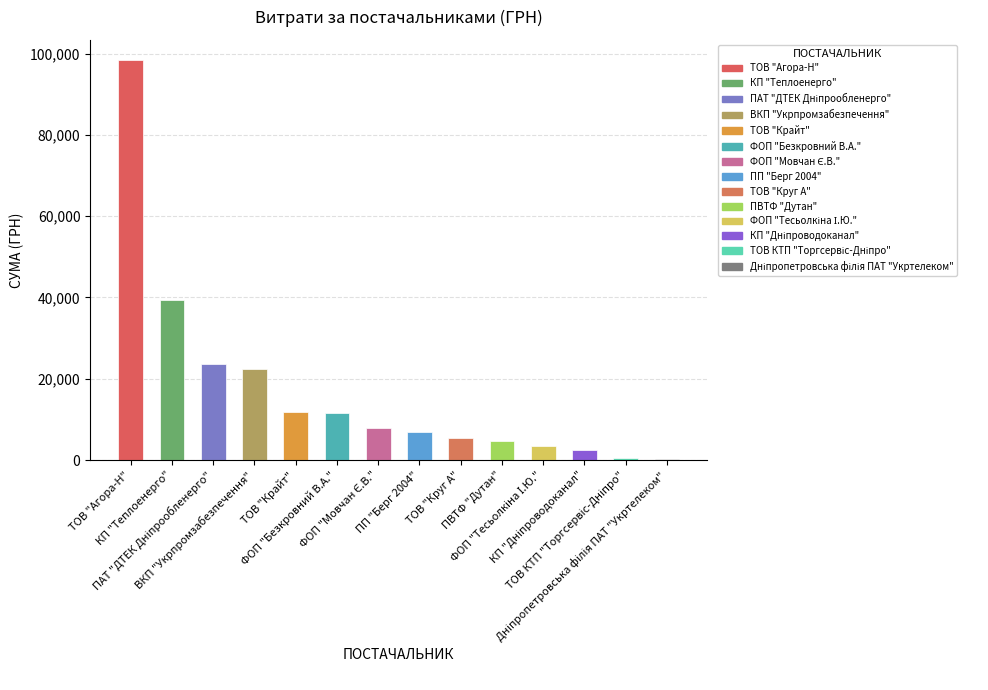

What is the maximum value shown in the chart?

98446.8